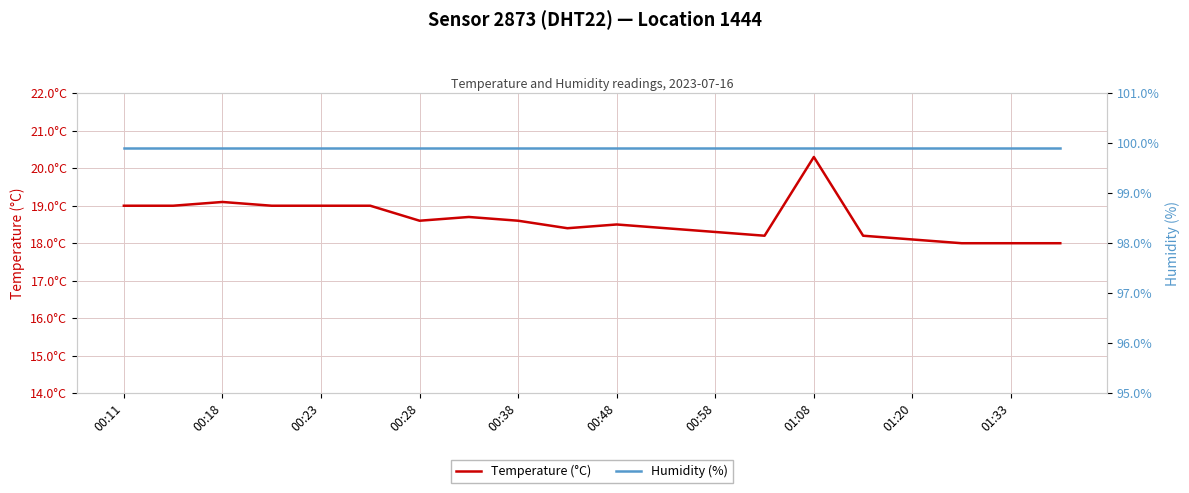

True or false: Temperature (°C) has a value of 19.0 at 00:11.

True